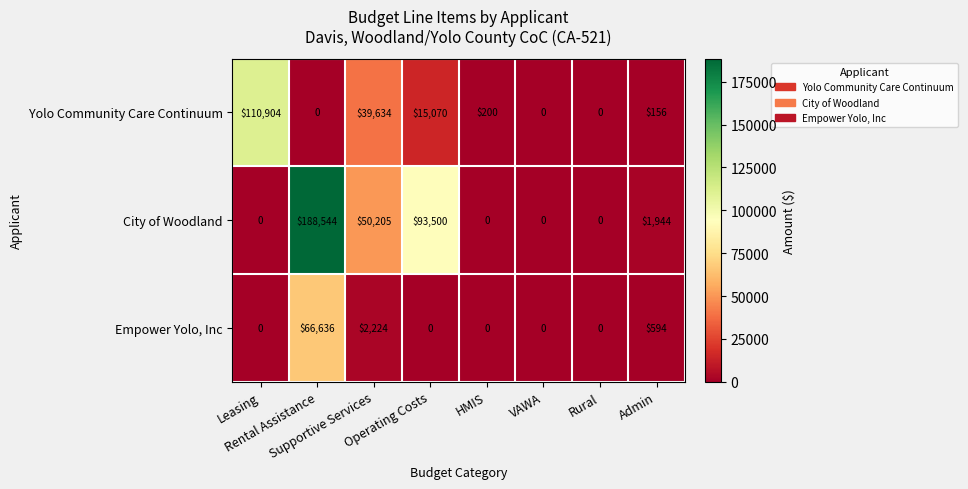

Rank the series by their maximum value, from highest to lowest.

City of Woodland, Yolo Community Care Continuum, Empower Yolo, Inc